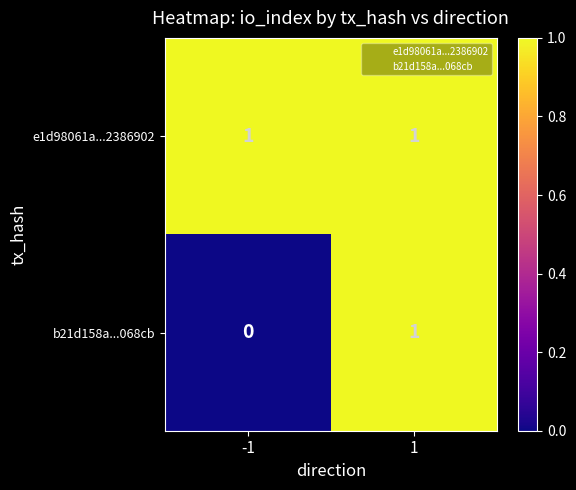

How many series are shown in this chart?

2